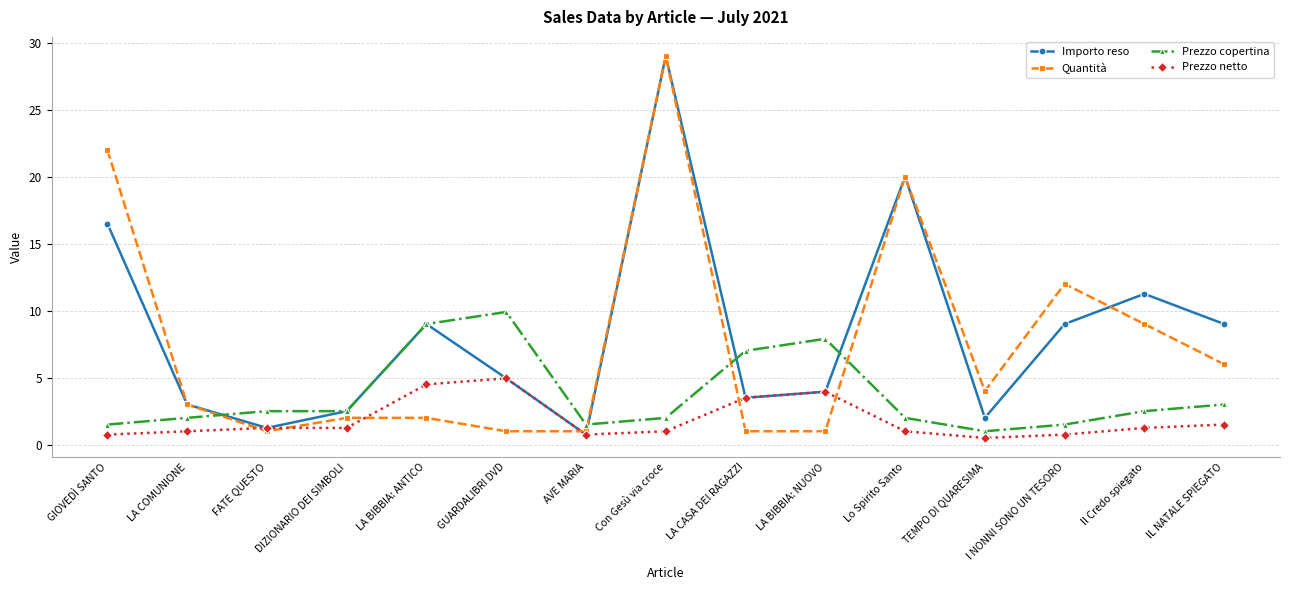

What is the label of the 12th point from the left?

TEMPO DI QUARESIMA